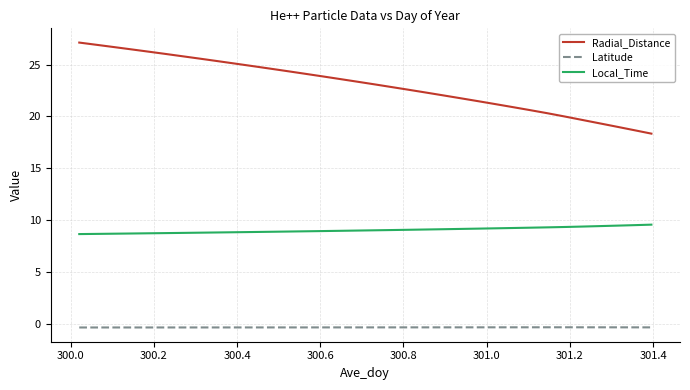

Does the chart display data point markers on the line(s)?

No